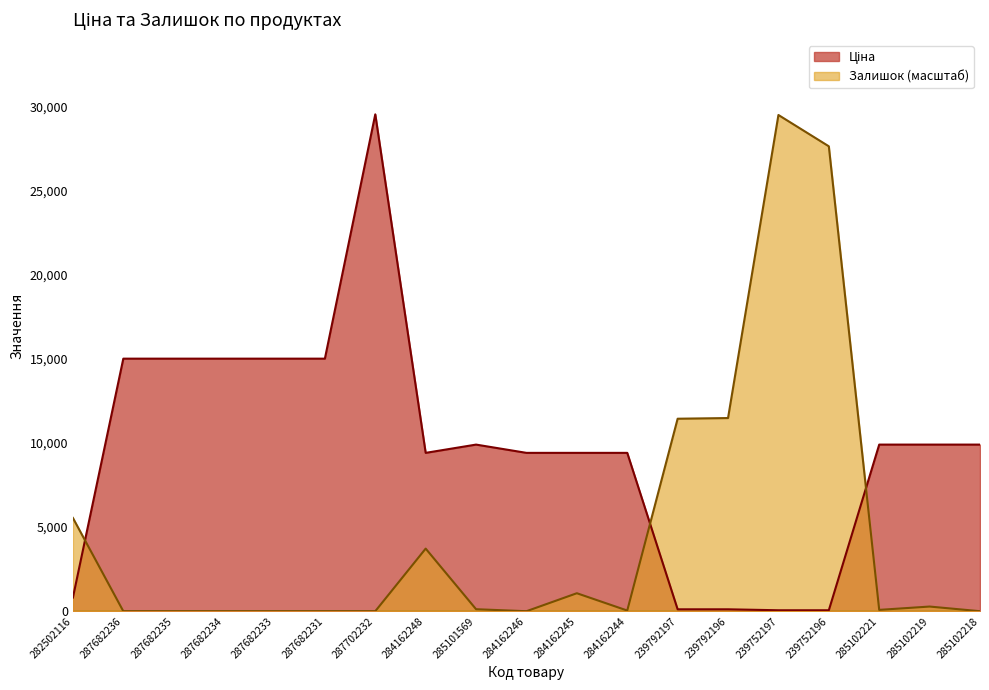

Does the chart display data point markers on the line(s)?

No